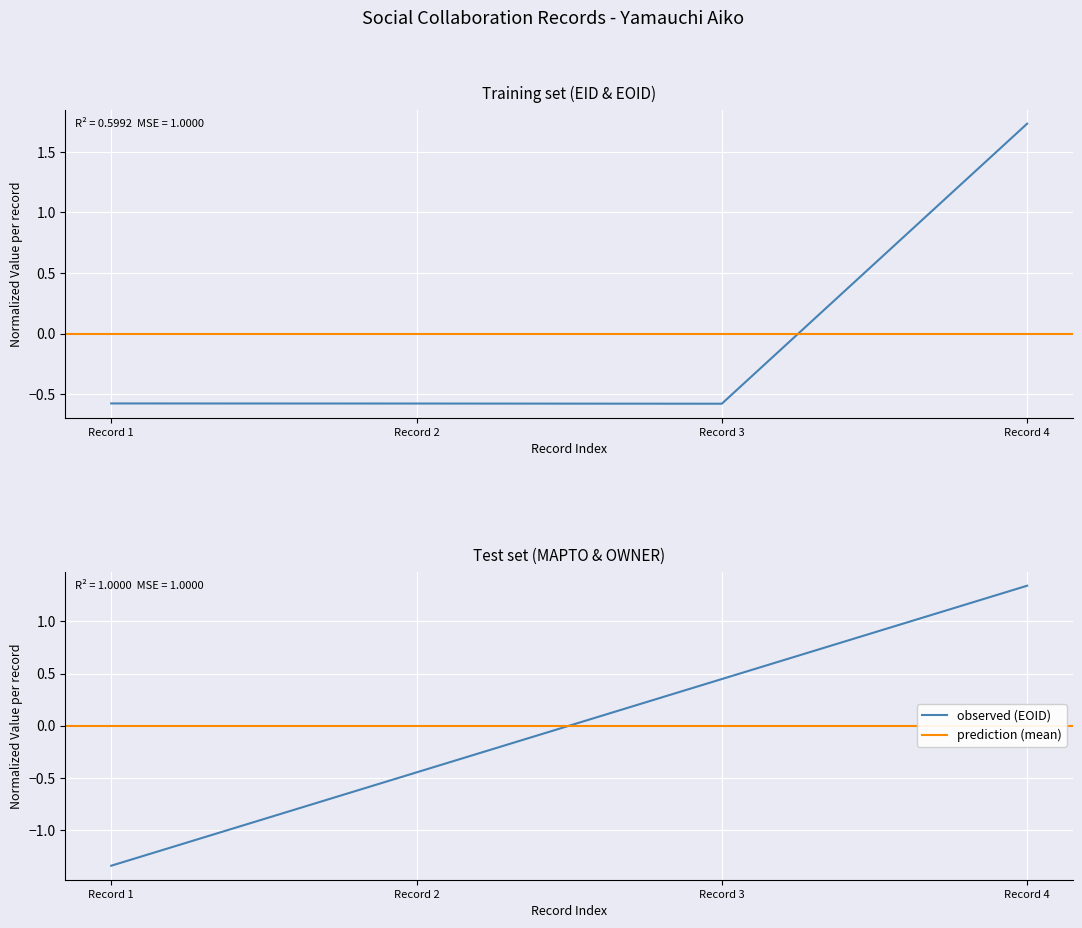

What is the greatest value displayed?

1.7